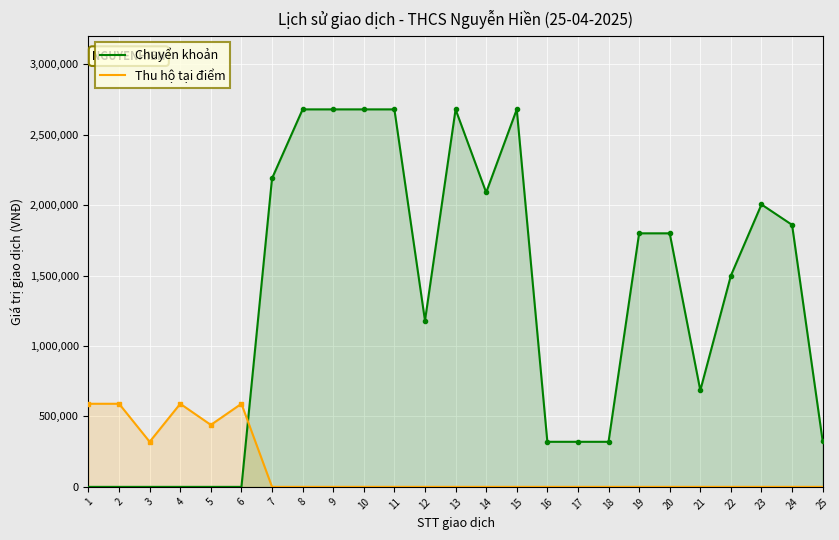

Reading right to left, transcribe all the data shown in this chart.

Chuyển khoản: 25=325000	24=1860000	23=2005000	22=1500000	21=685000	20=1800000	19=1800000	18=320000	17=320000	16=320000	15=2680000	14=2090000	13=2680000	12=1180000	11=2680000	10=2680000	9=2680000	8=2680000	7=2190000	6=0	5=0	4=0	3=0	2=0	1=0
Thu hộ tại điểm: 25=0	24=0	23=0	22=0	21=0	20=0	19=0	18=0	17=0	16=0	15=0	14=0	13=0	12=0	11=0	10=0	9=0	8=0	7=0	6=590000	5=440000	4=590000	3=320000	2=590000	1=590000